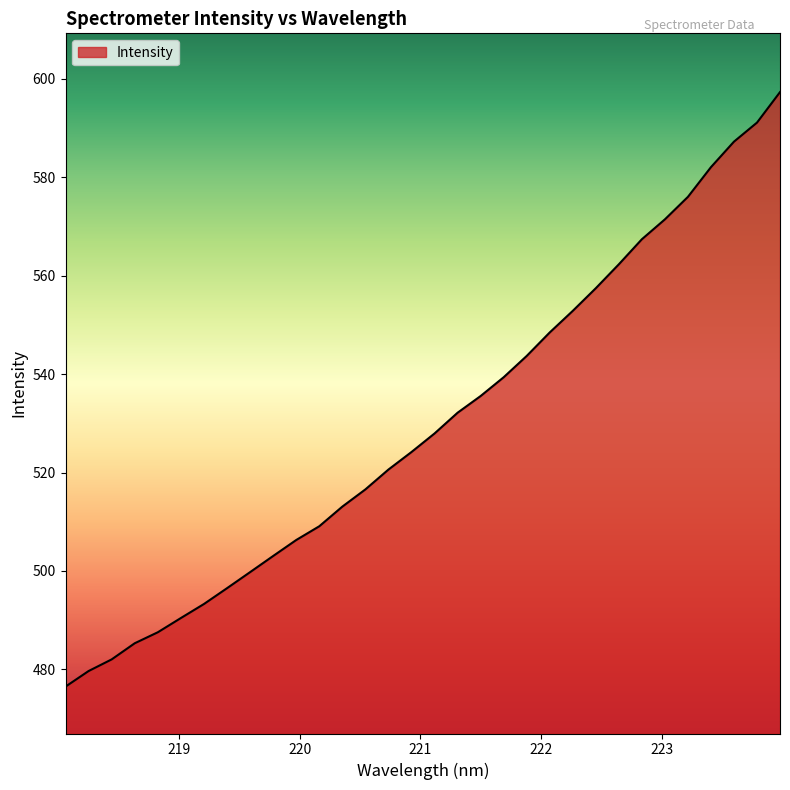

Reading right to left, transcribe all the data shown in this chart.

597.3	591.1	587.3	582.1	576.0	571.5	567.4	562.3	557.5	552.9	548.5	543.7	539.4	535.6	532.2	527.9	524.2	520.6	516.6	513.1	509.1	506.3	503.0	499.8	496.5	493.3	490.4	487.5	485.3	482.0	479.7	476.5